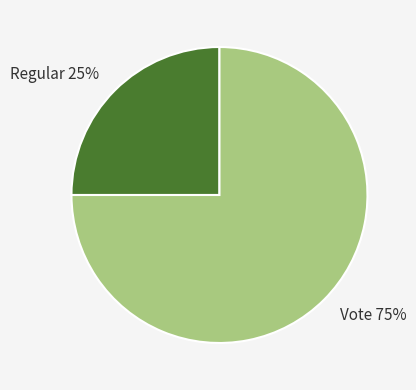

To the nearest percent, what portion does Regular represent?

25%